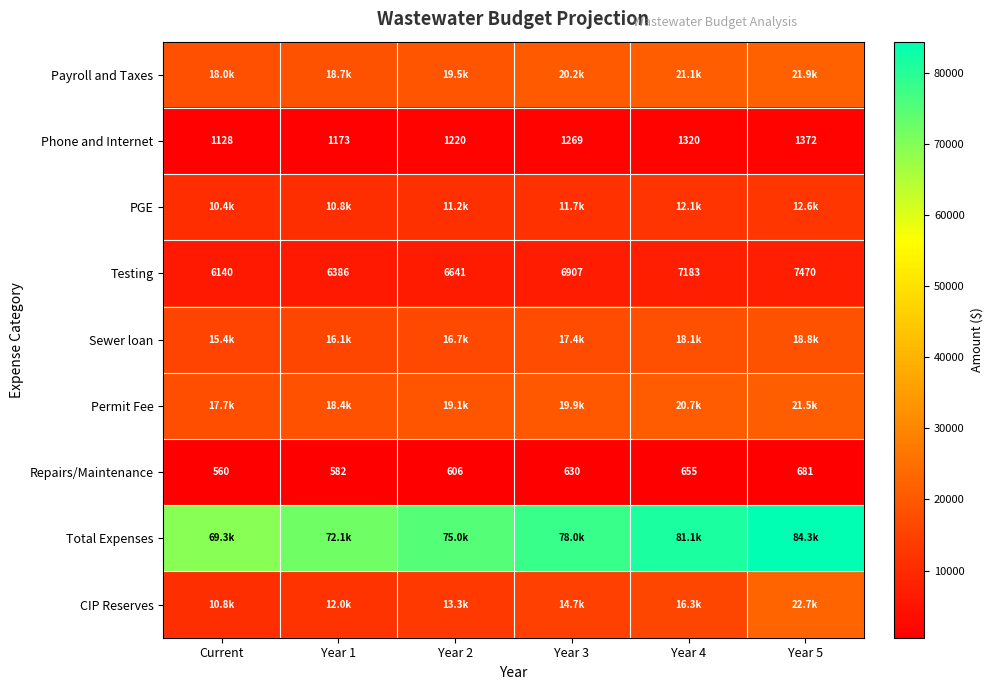

Is the value of Total Expenses at Year 4 greater than the value of Repairs/Maintenance at Year 4?

Yes